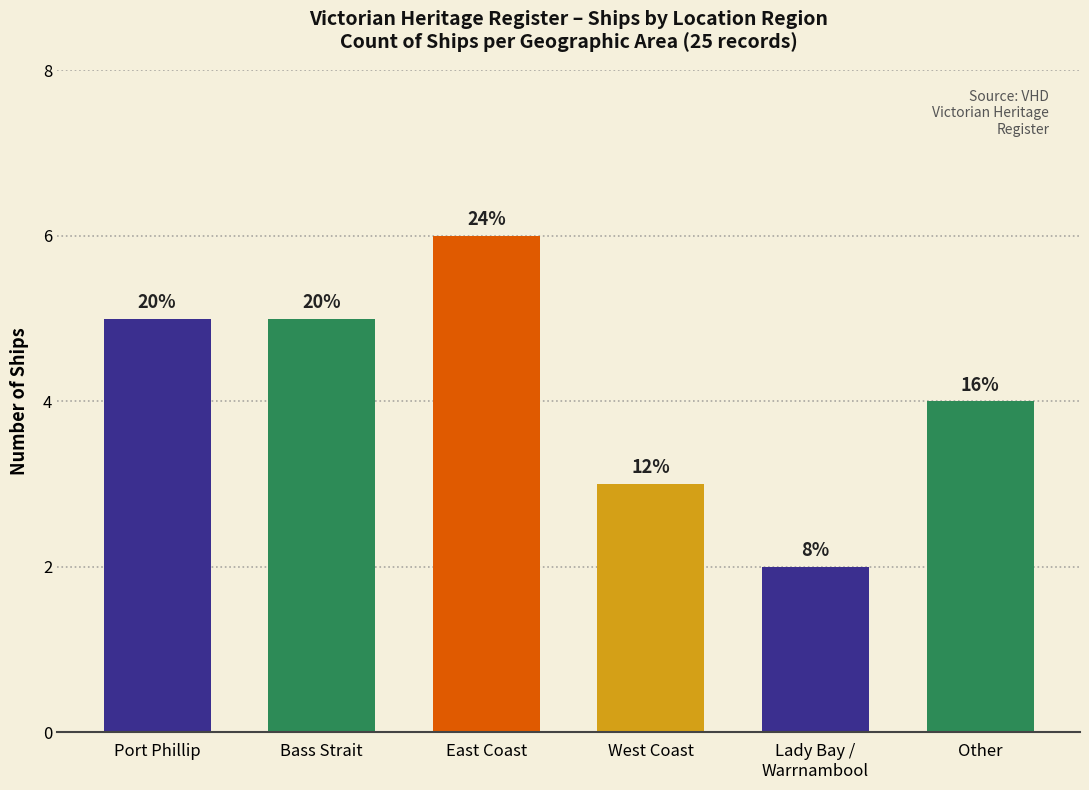

Reading left to right, list all the values displayed in this chart.

5	5	6	3	2	4